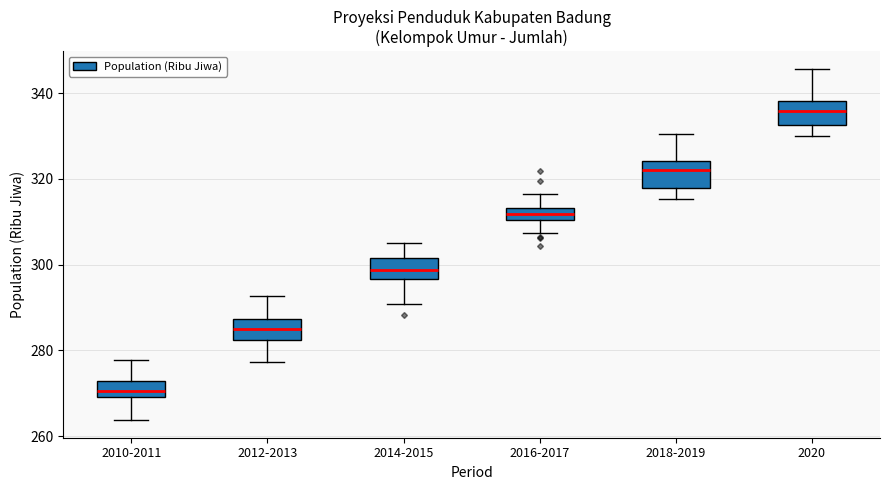

Which box has the highest median line?

2020